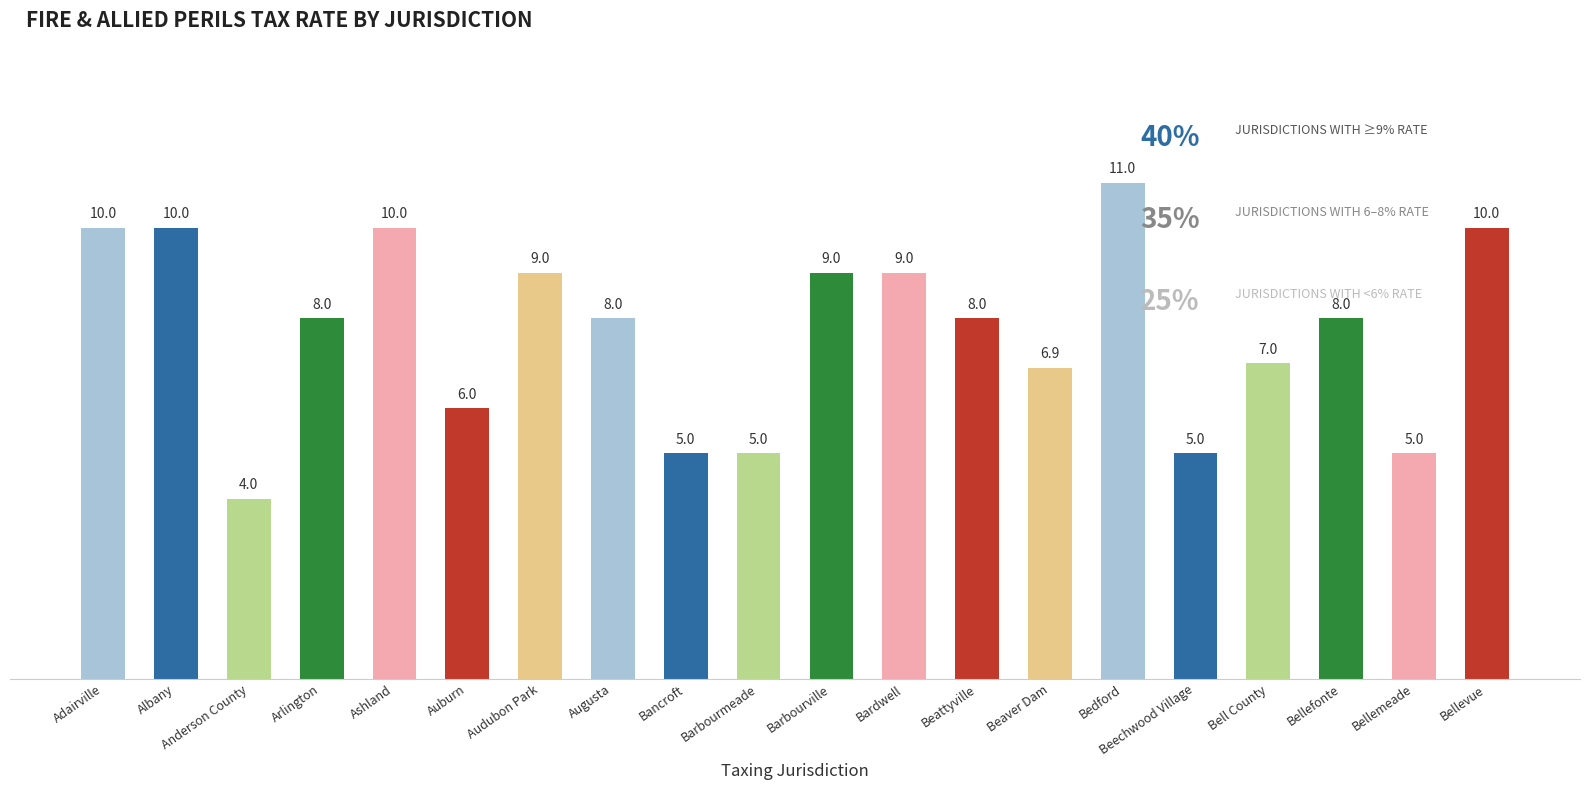

How many values are between 6 and 10?

14